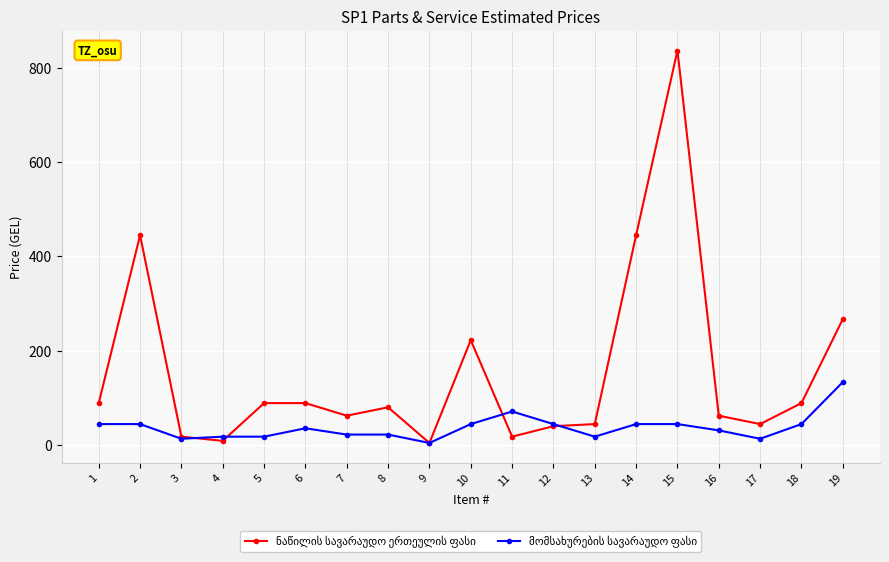

What is the maximum value shown in the chart?

836.6